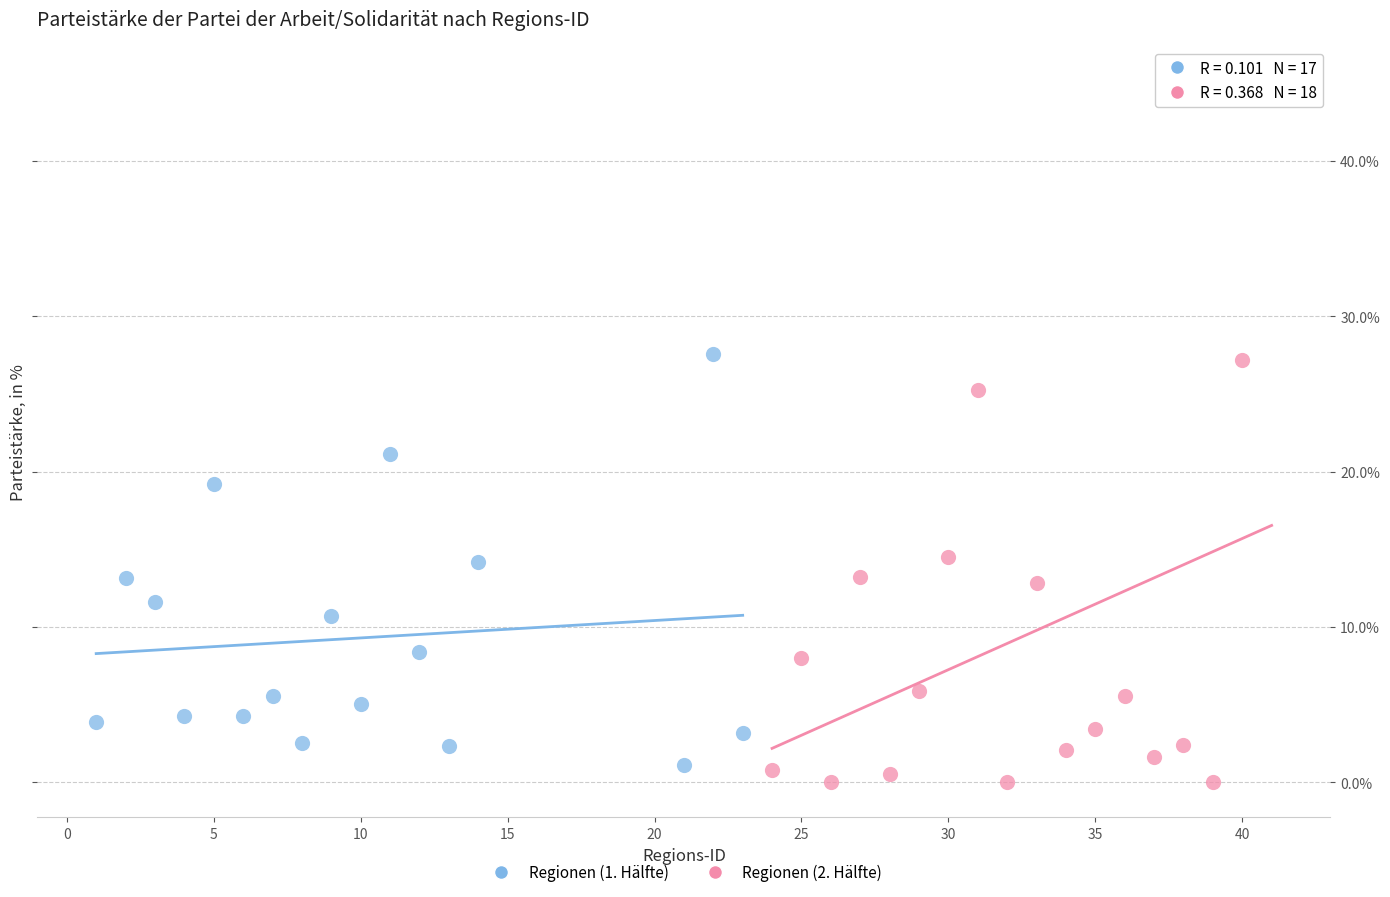

Which series reaches the maximum Y coordinate?

Regionen (2. Hälfte)